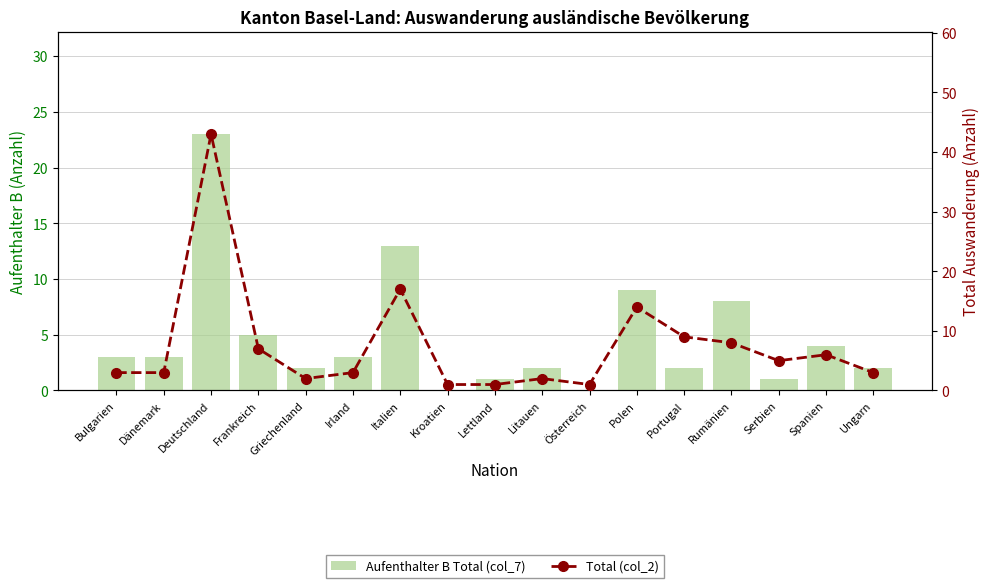

Reading left to right, list all the values displayed in this chart.

Aufenthalter B Total (col_7): Bulgarien=3	Dänemark=3	Deutschland=23	Frankreich=5	Griechenland=2	Irland=3	Italien=13	Kroatien=0	Lettland=1	Litauen=2	Österreich=0	Polen=9	Portugal=2	Rumänien=8	Serbien=1	Spanien=4	Ungarn=2
Total (col_2): Bulgarien=3	Dänemark=3	Deutschland=43	Frankreich=7	Griechenland=2	Irland=3	Italien=17	Kroatien=1	Lettland=1	Litauen=2	Österreich=1	Polen=14	Portugal=9	Rumänien=8	Serbien=5	Spanien=6	Ungarn=3